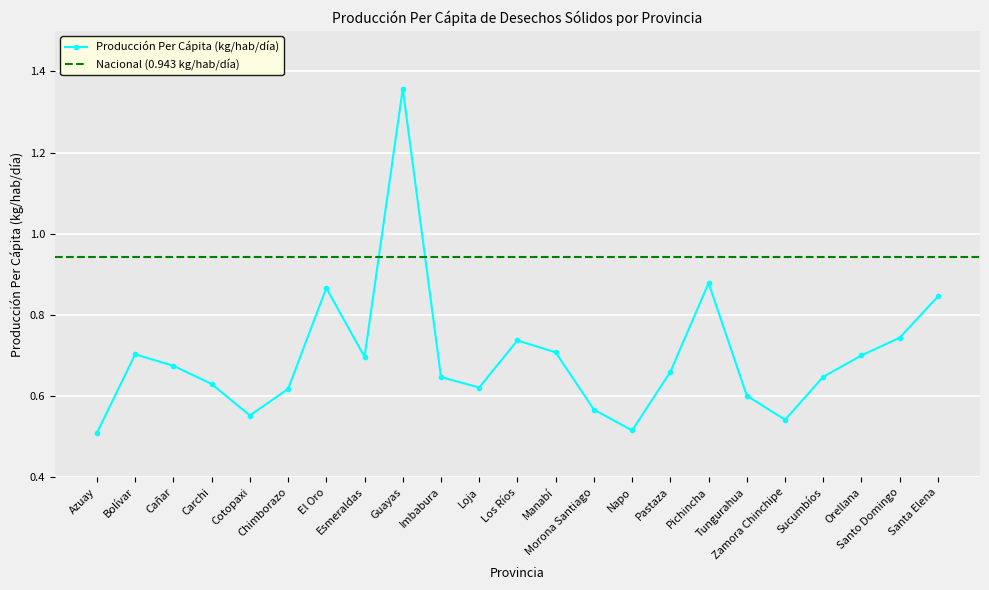

Reading left to right, transcribe all the data shown in this chart.

0.5	0.7	0.7	0.6	0.6	0.6	0.9	0.7	1.4	0.6	0.6	0.7	0.7	0.6	0.5	0.7	0.9	0.6	0.5	0.6	0.7	0.7	0.8